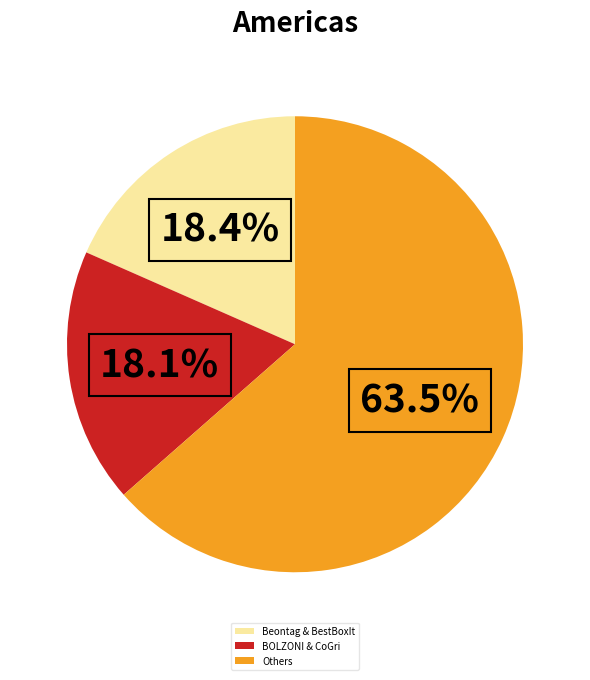

Does Others represent more than half of the total?

Yes